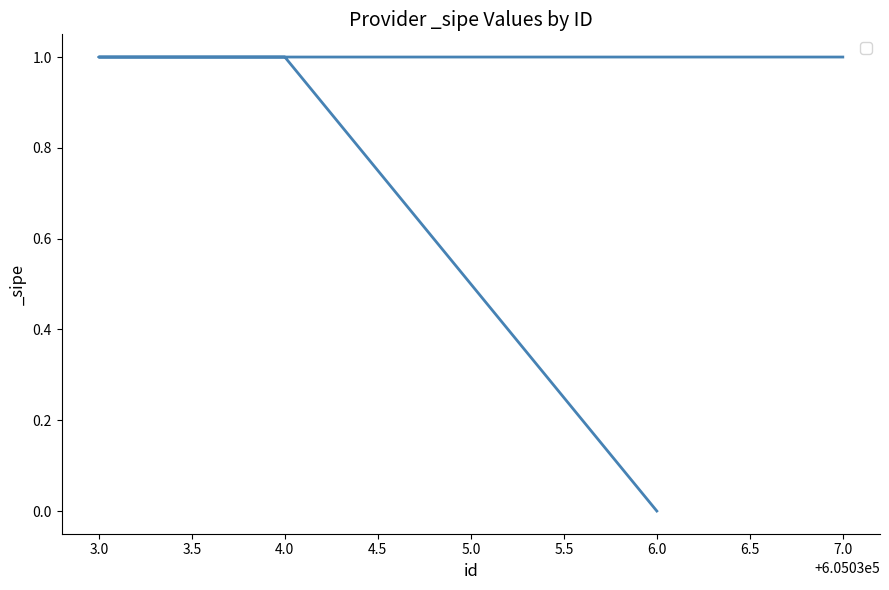

What is the sum of the values at 4.0 and 7.0?

2